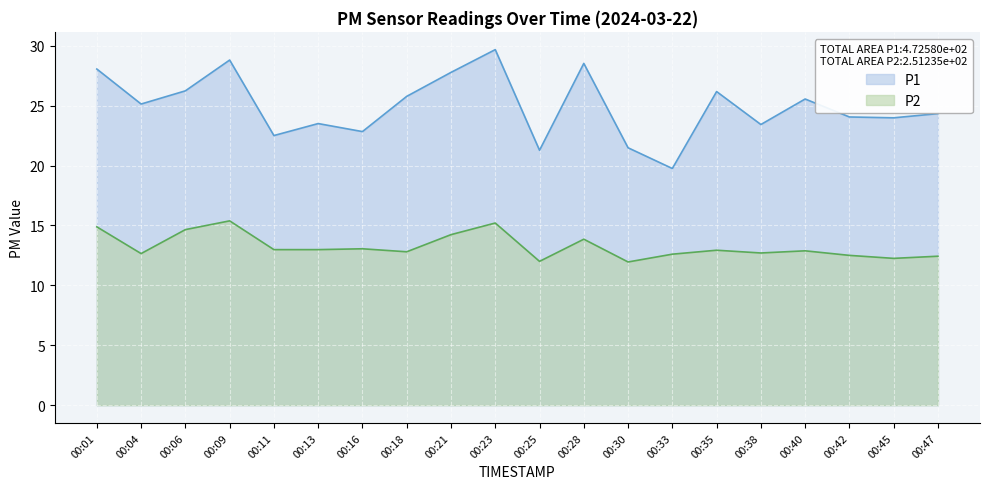

The value of P2 at 00:28 is 13.8. True or false?

True